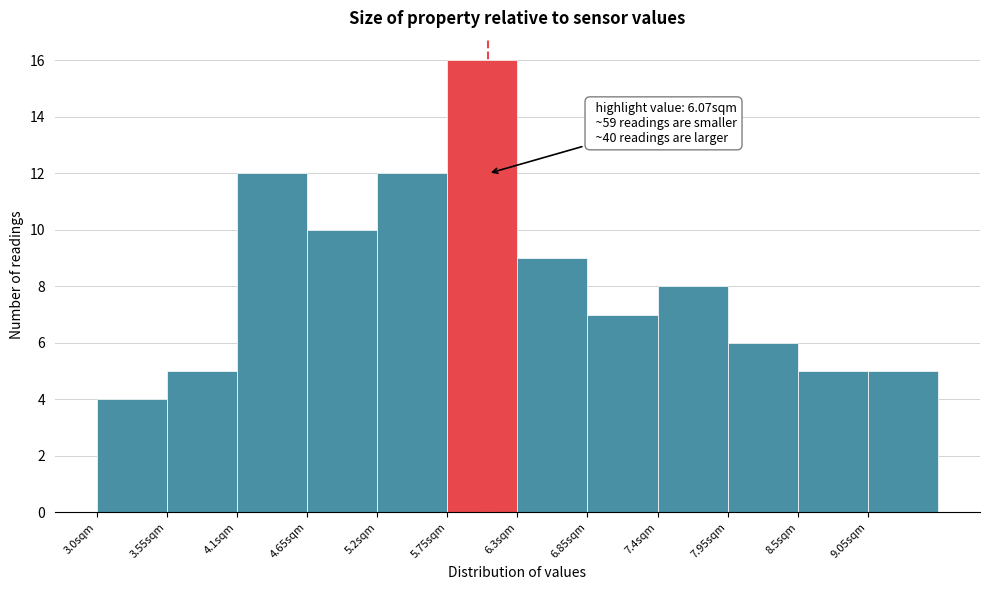

Which range on the x-axis has the tallest bar?

5.75 to 6.30